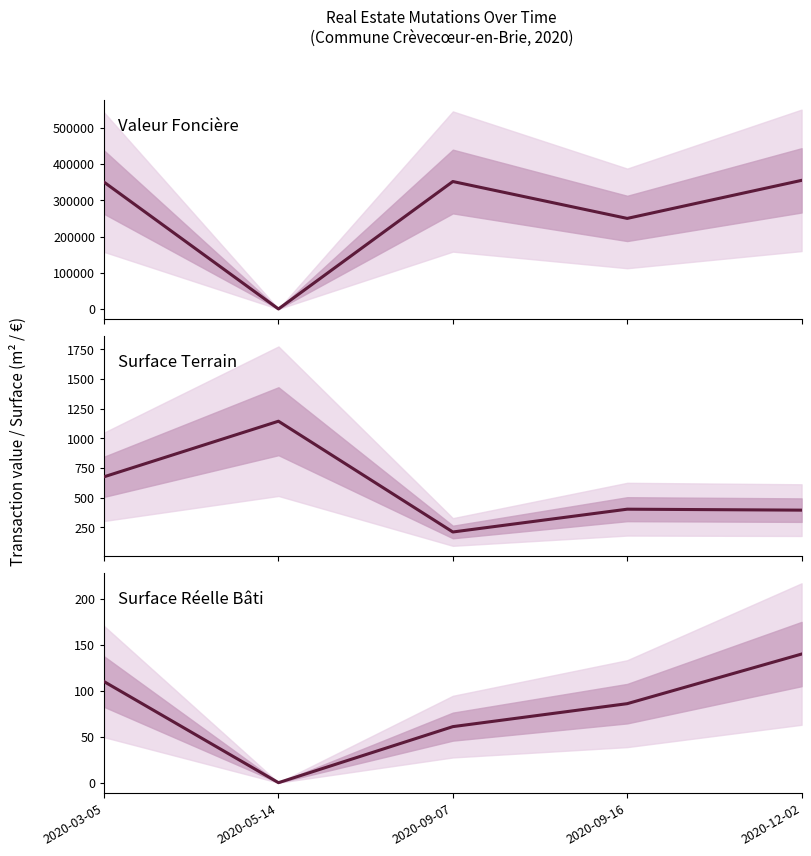

Rank the categories by surface_reelle_bati value from highest to lowest.

2020-12-02, 2020-03-05, 2020-09-16, 2020-09-07, 2020-05-14